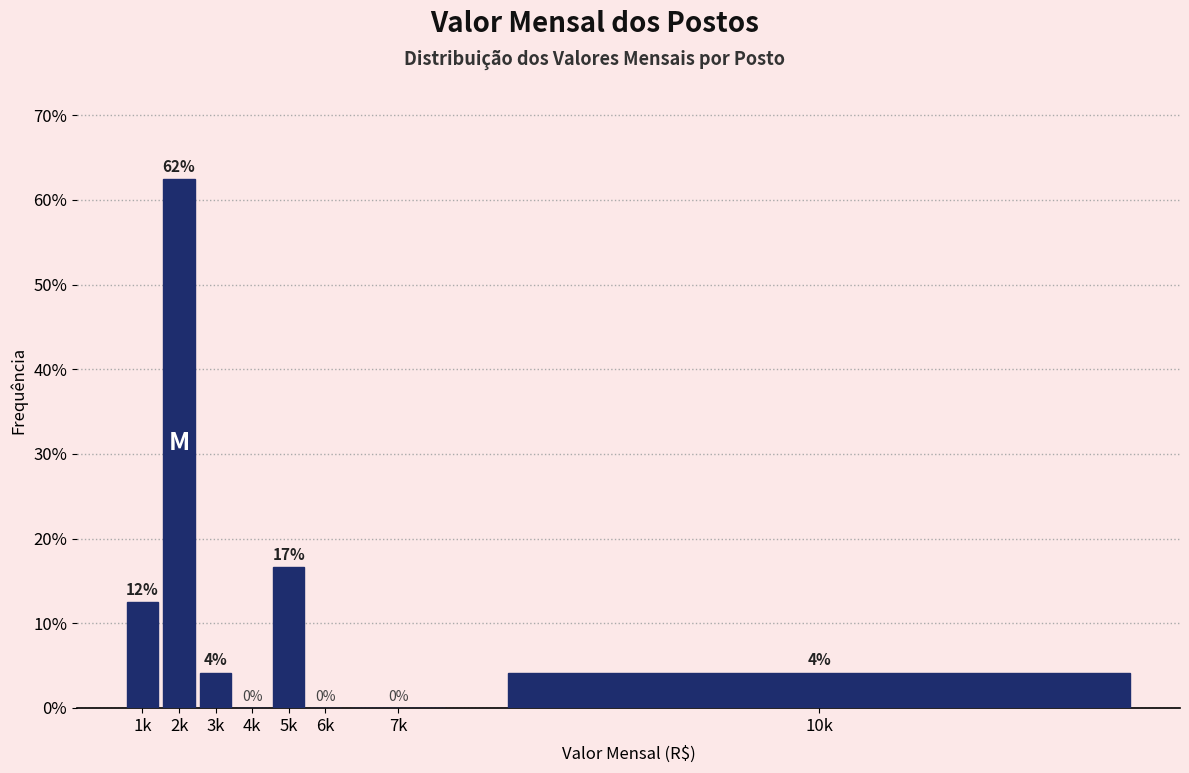

Are the bars horizontal?

No